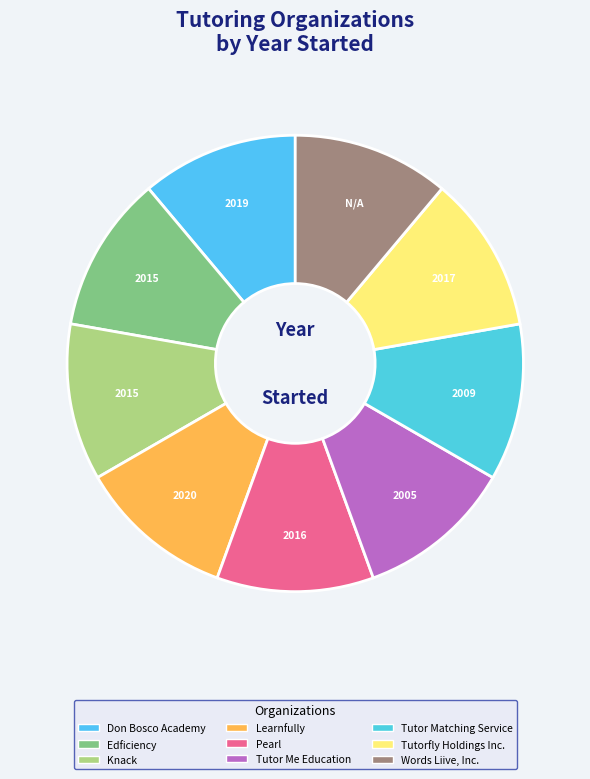

Approximately how many times larger is the value at Don Bosco Academy compared to Edficiency?

1.0